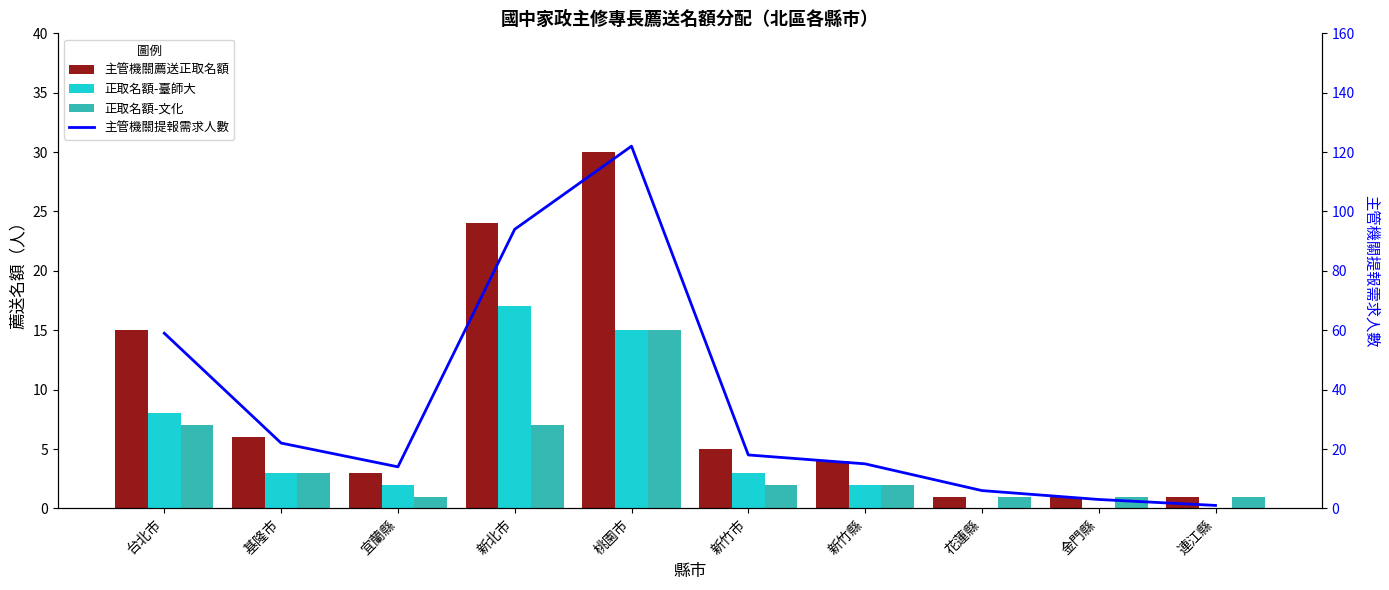

How many groups of bars are there?

10